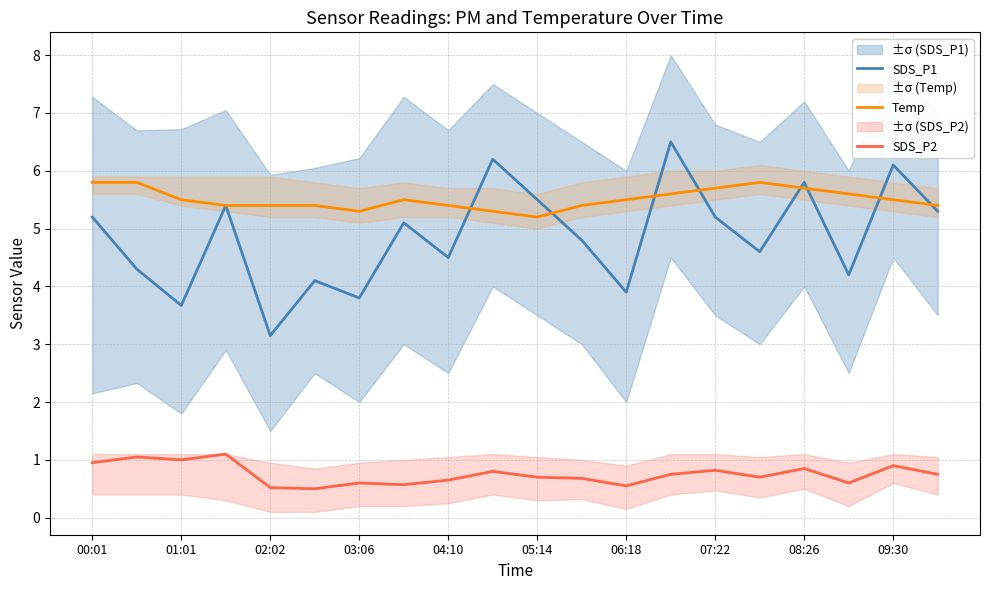

True or false: Temp and SDS_P2 cross at least once.

False